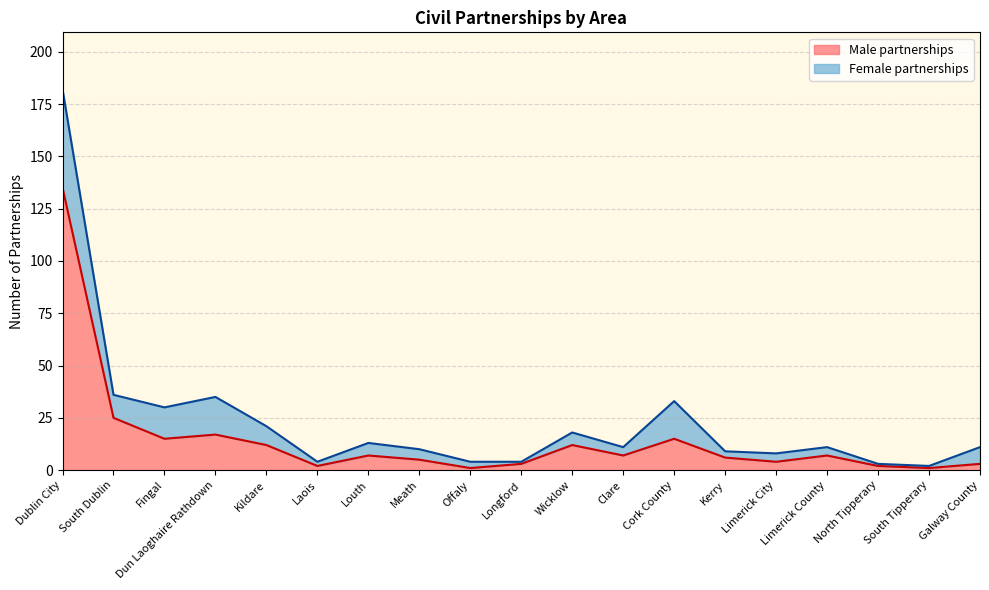

What is the smallest value displayed?

1